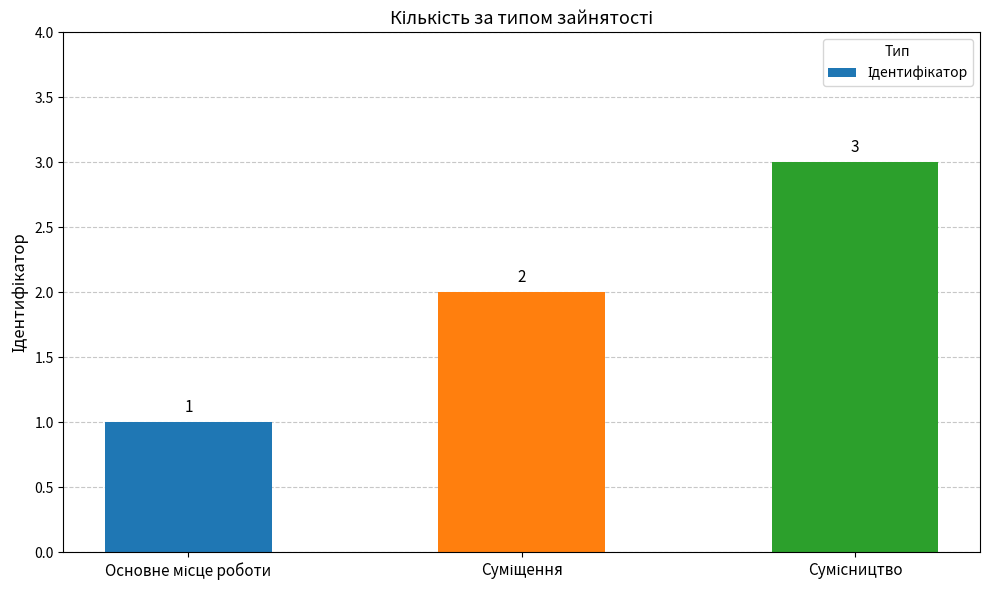

How many categories are shown in the chart?

3